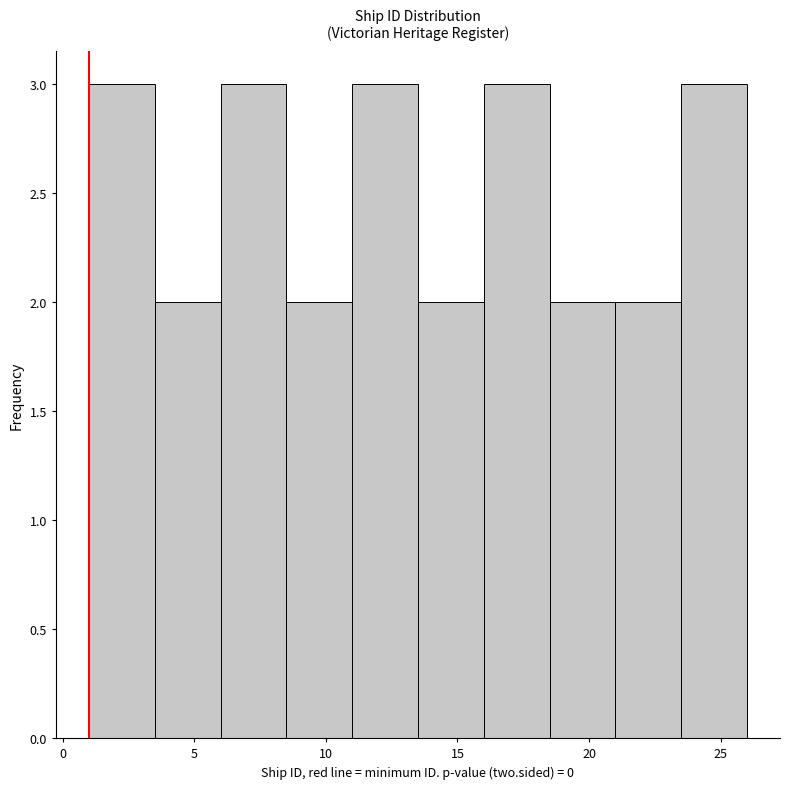

How tall is the bar that spans 13.5 to 16.0 on the x-axis? The values are not printed on the chart, so give them approximately, as read against the axis.

2